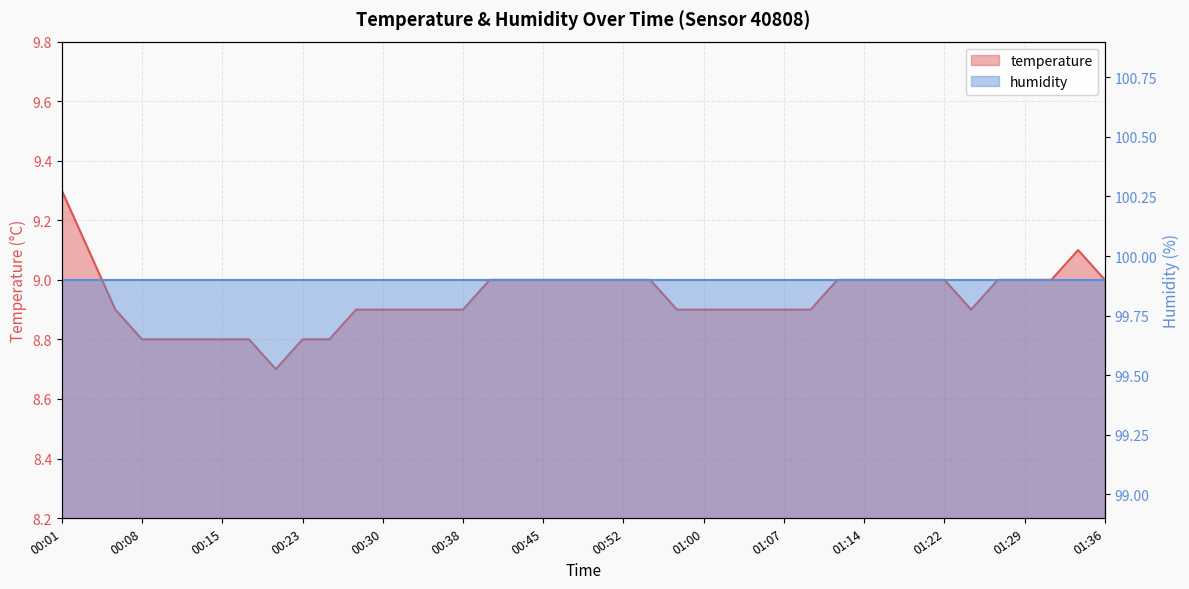

How many values are between 8 and 9?

37